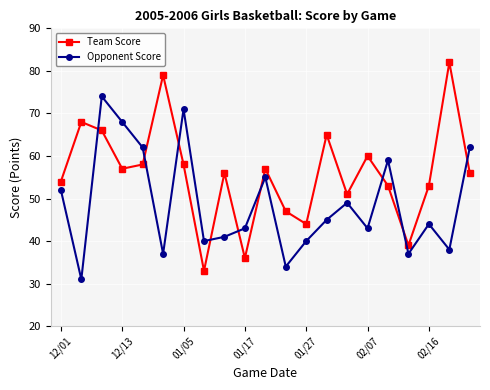

List the series in order of their overall mean, highest first.

Team Score, Opponent Score